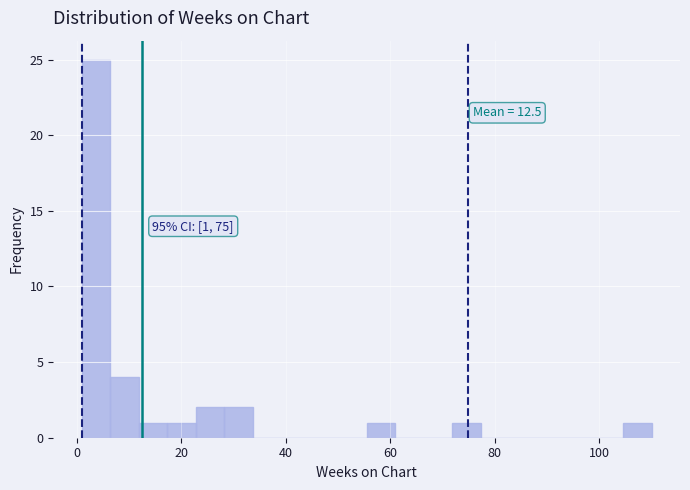

Around what value on the x-axis is the tallest bar? Give the approximate position of its centre, as read against the axis.

4